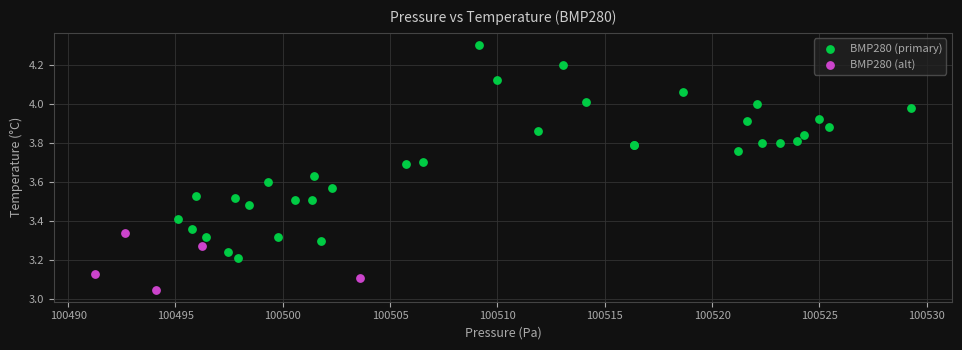

Which series contains the highest Y value?

BMP280 (primary)